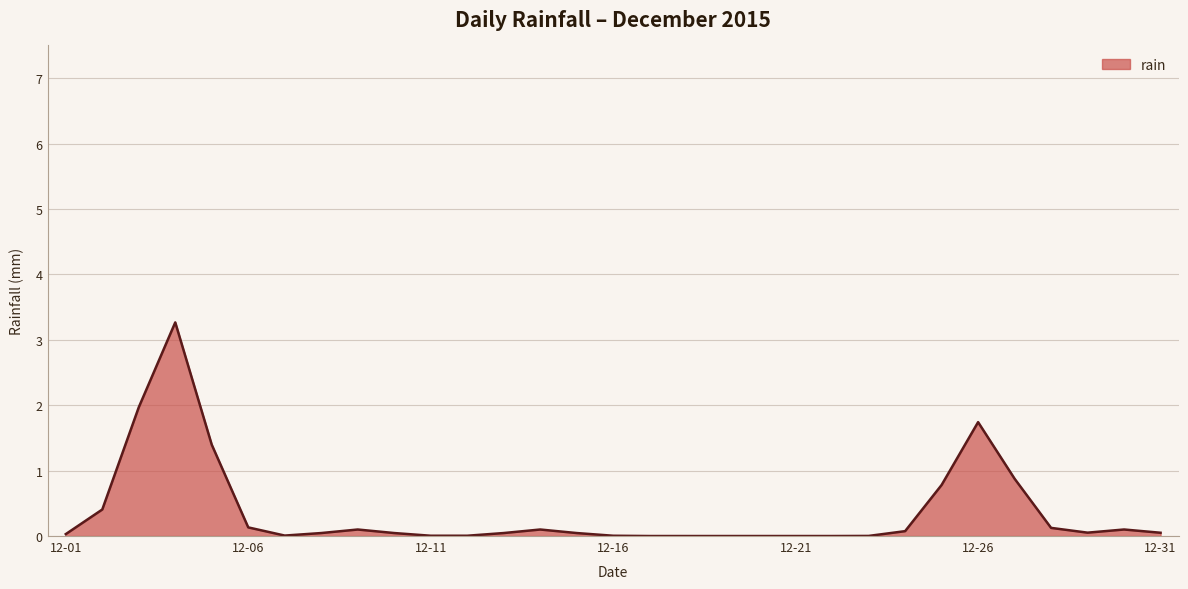

What is the greatest value displayed?

3.3